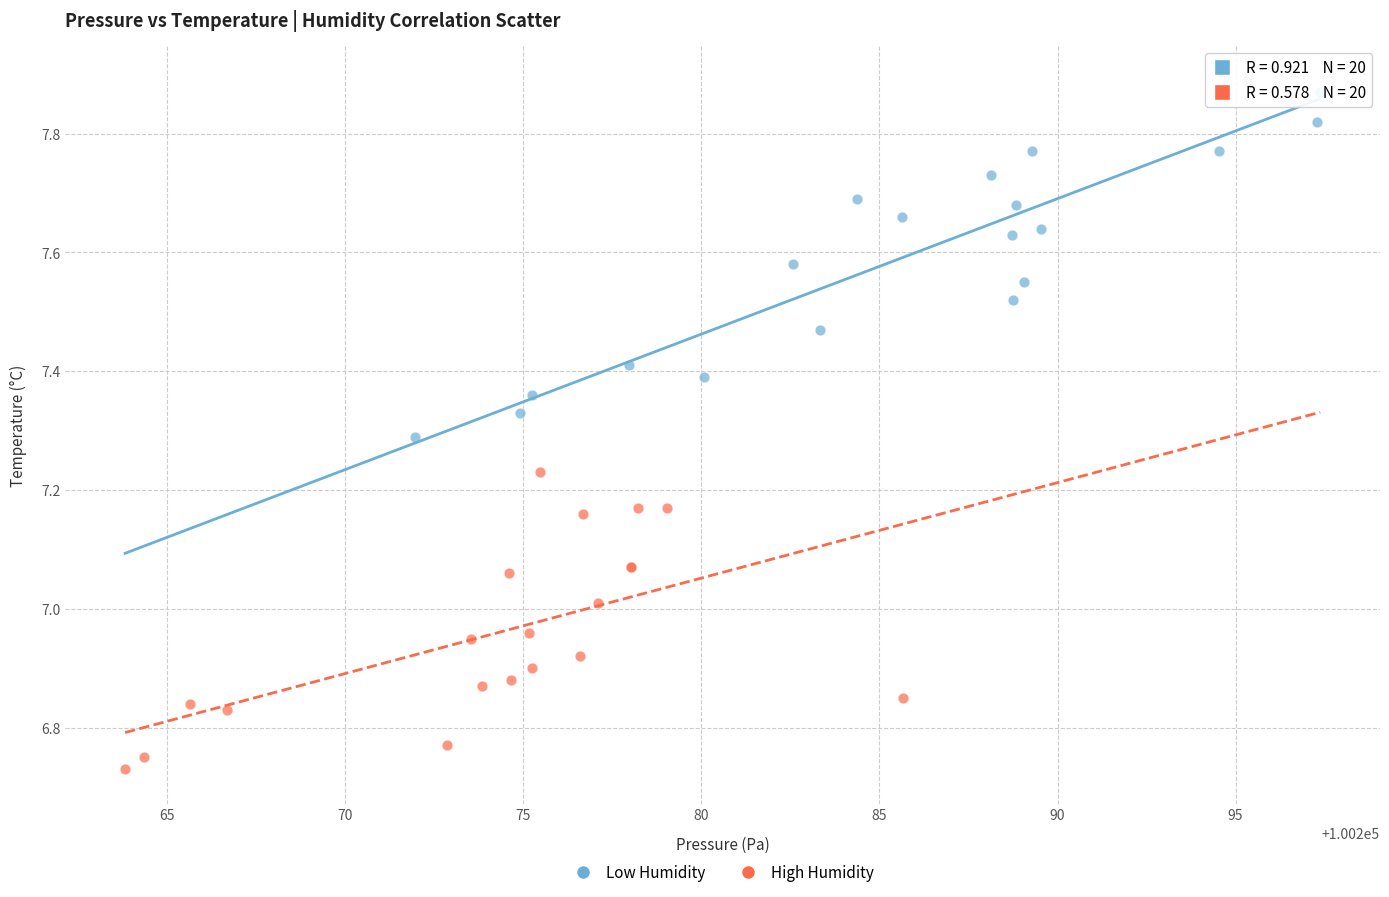

What are all the series names shown in the legend?

Low Humidity, High Humidity